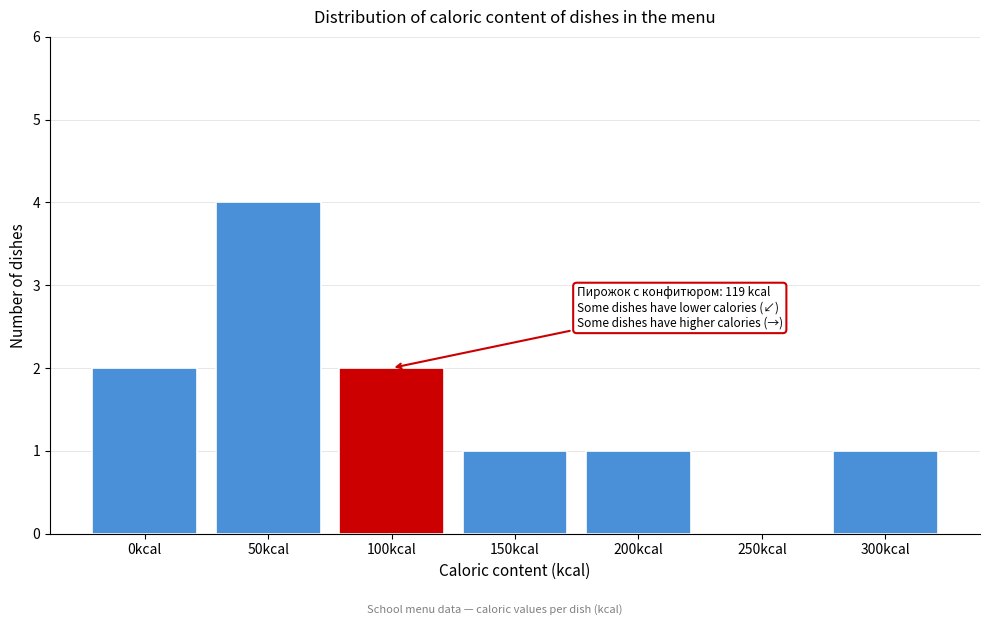

Reading left to right, extract all data points from this chart.

0kcal=2	50kcal=4	100kcal=2	150kcal=1	200kcal=1	250kcal=0	300kcal=1